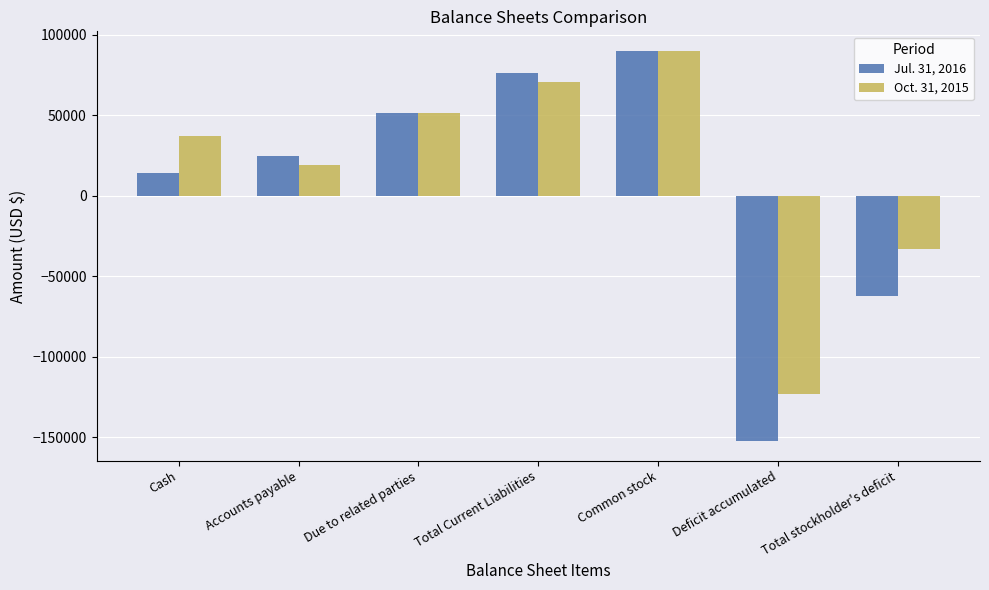

What is the smallest value displayed?

-152484